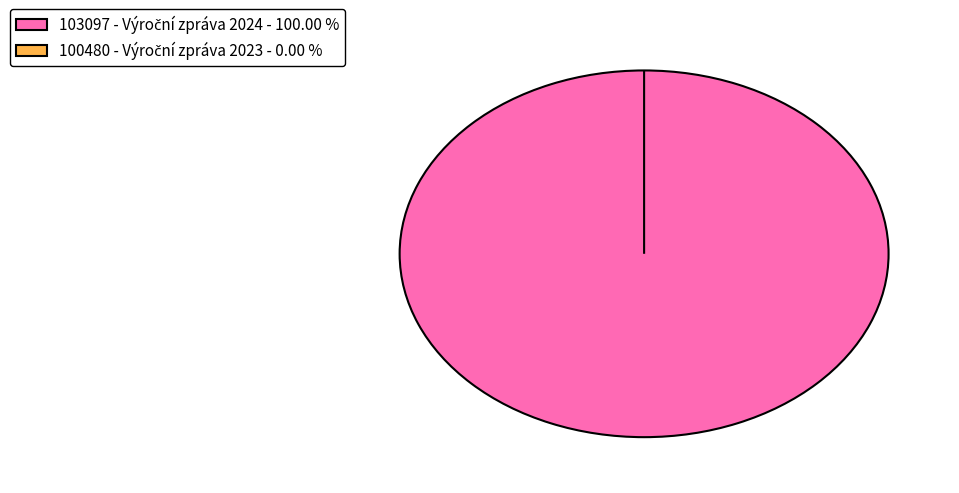

Count the number of slices in the pie.

2